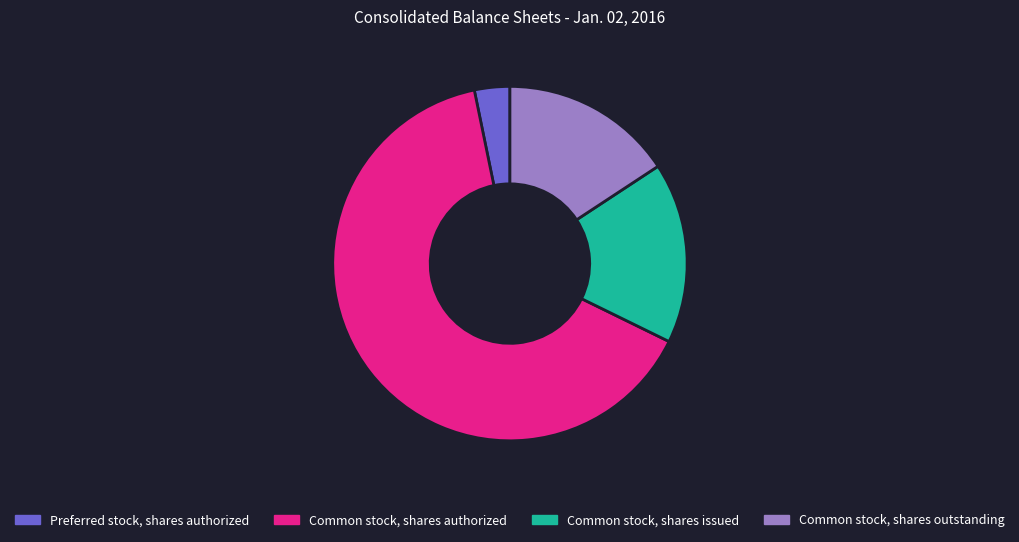

How many slices are in this pie chart?

4